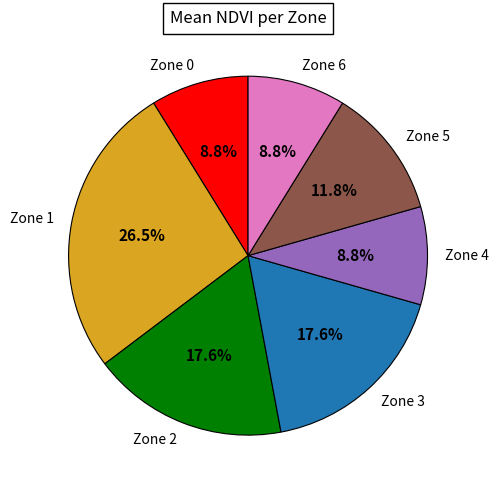

To the nearest percent, what is the difference between the largest and smallest slice percentages?

18%